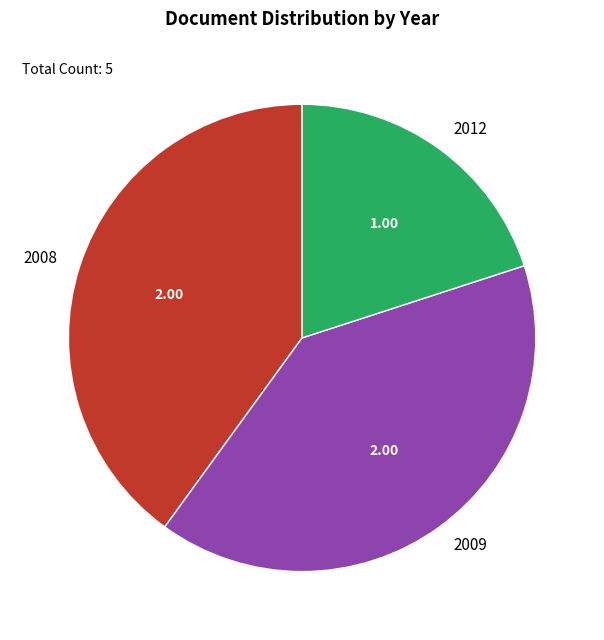

What is the ratio of the value at 2008 to the value at 2012?

2.0